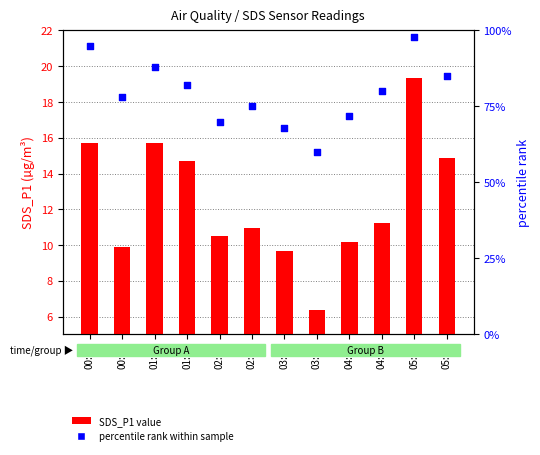

Which series reaches the minimum Y coordinate?

SDS_P1 value